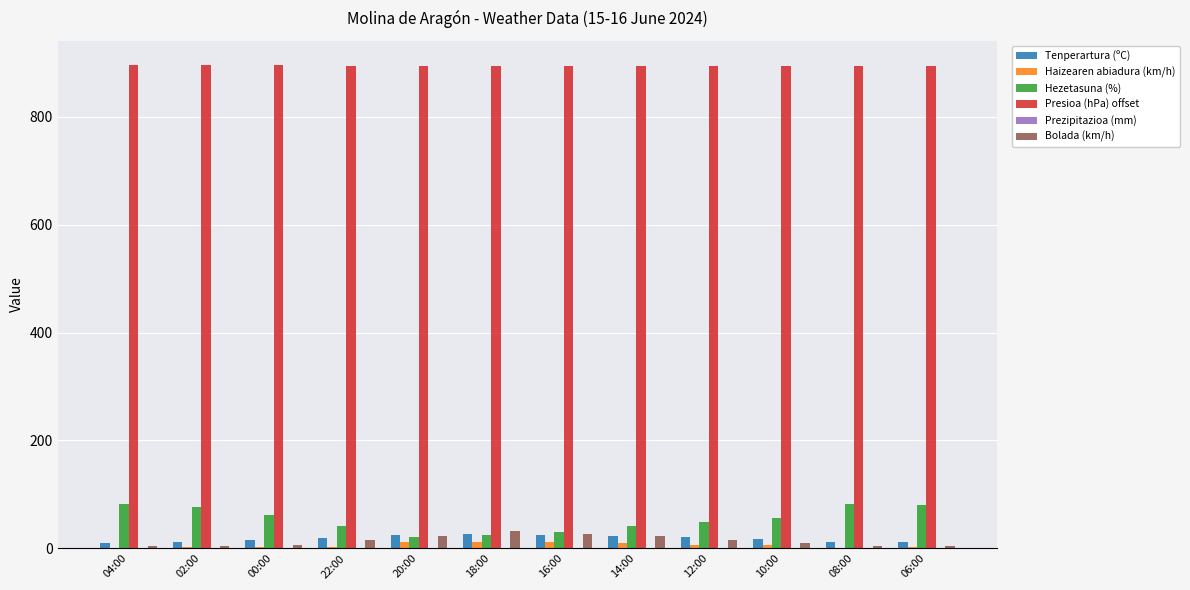

What is the sum of all Tenperartura (ºC) values?

214.6